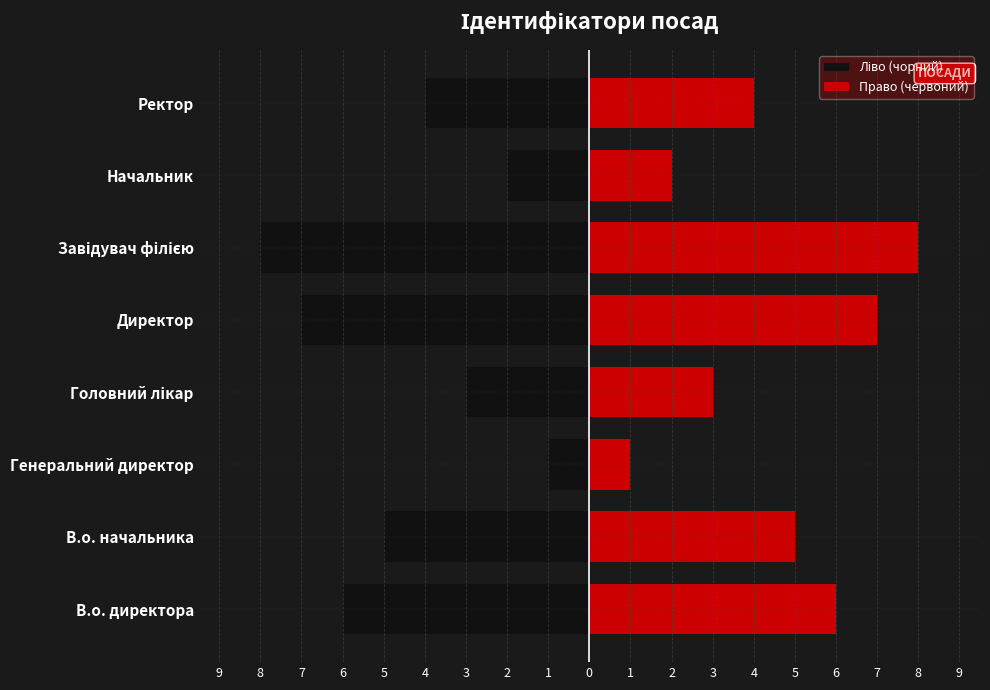

What is the maximum value shown in the chart?

8